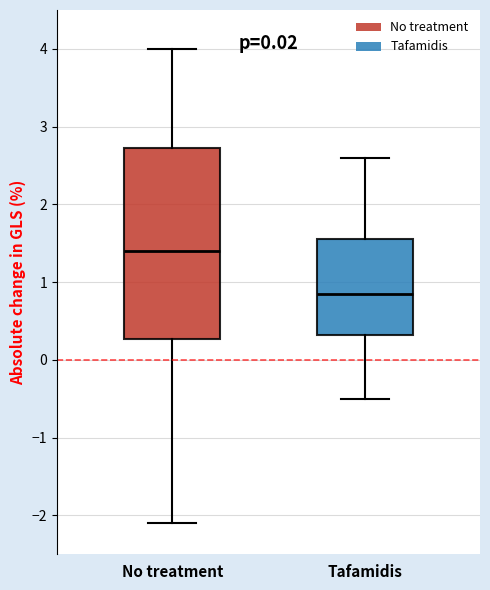

Where does the median line of the box for Tafamidis sit on the y-axis? The values are not printed on the chart, so give them approximately, as read against the axis.

0.9